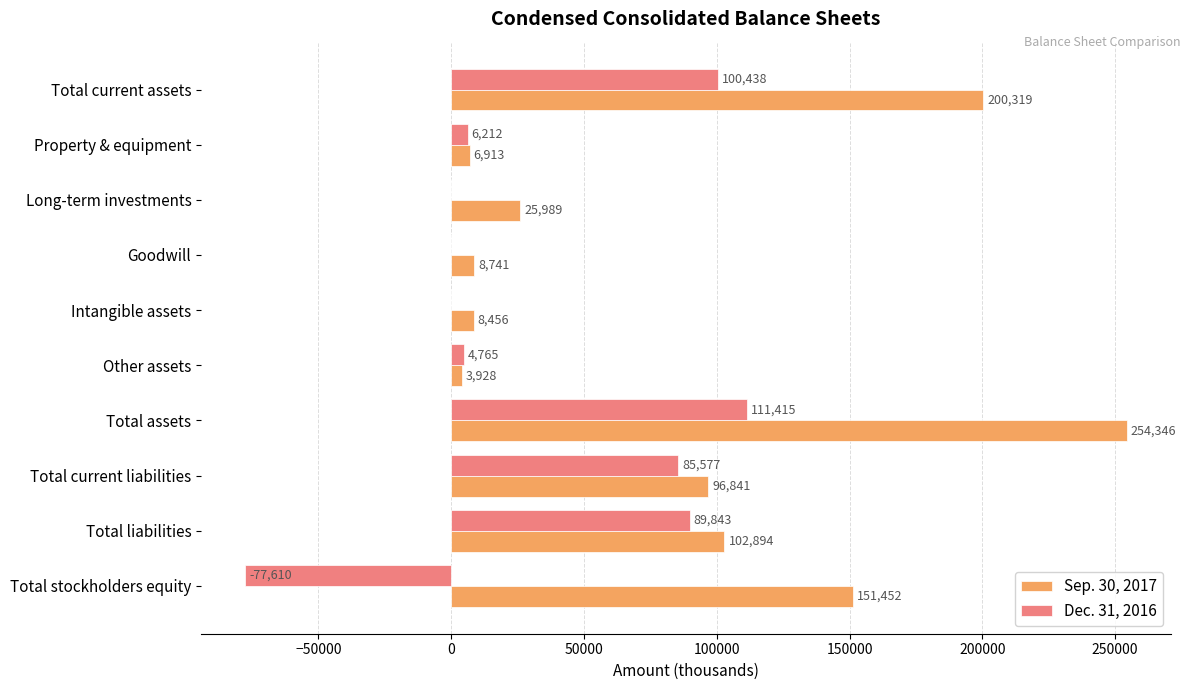

At which category is the sum across all series the highest?

Total assets